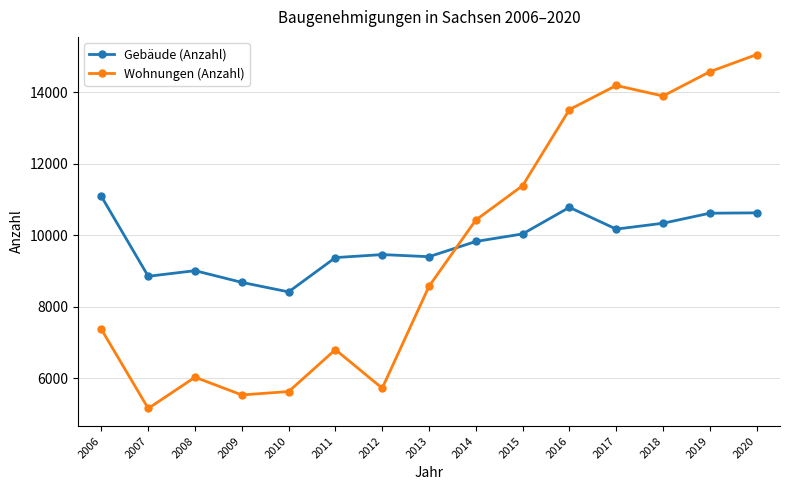

Which series has the largest total across all categories?

Gebäude (Anzahl)